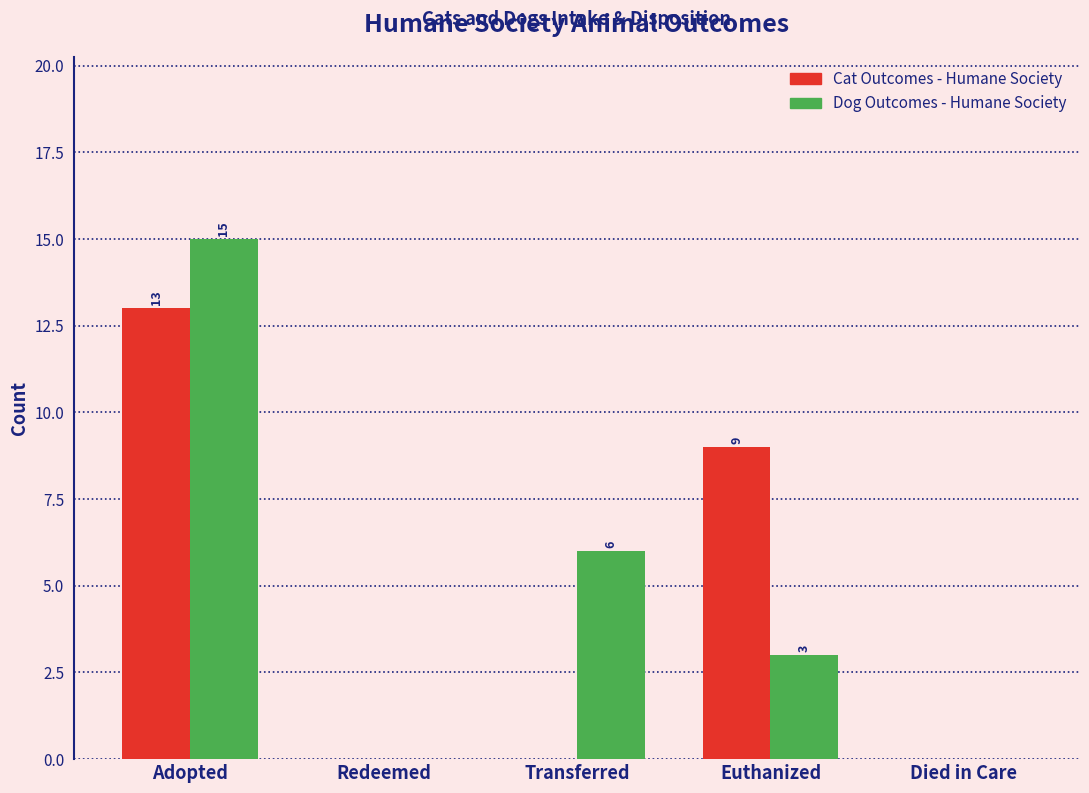

Reading left to right, transcribe all the data shown in this chart.

Cat Outcomes - Humane Society: Adopted=13	Redeemed=0	Transferred=0	Euthanized=9	Died in Care=0
Dog Outcomes - Humane Society: Adopted=15	Redeemed=0	Transferred=6	Euthanized=3	Died in Care=0